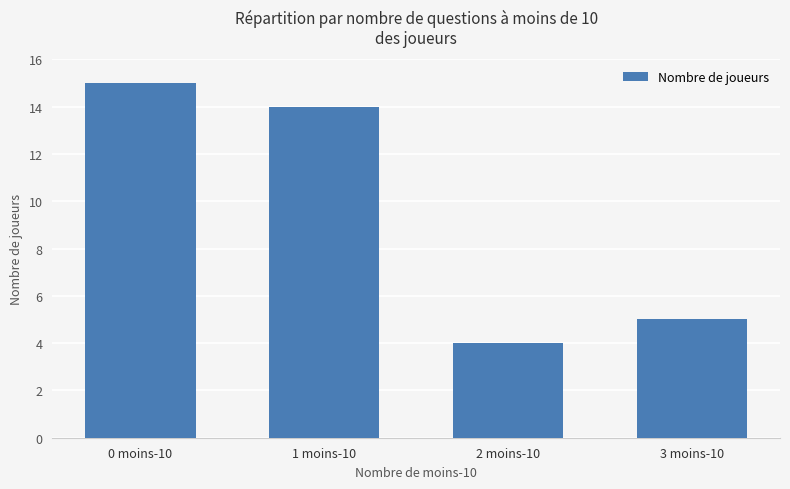

Which category has the lowest value across all series?

2 moins-10